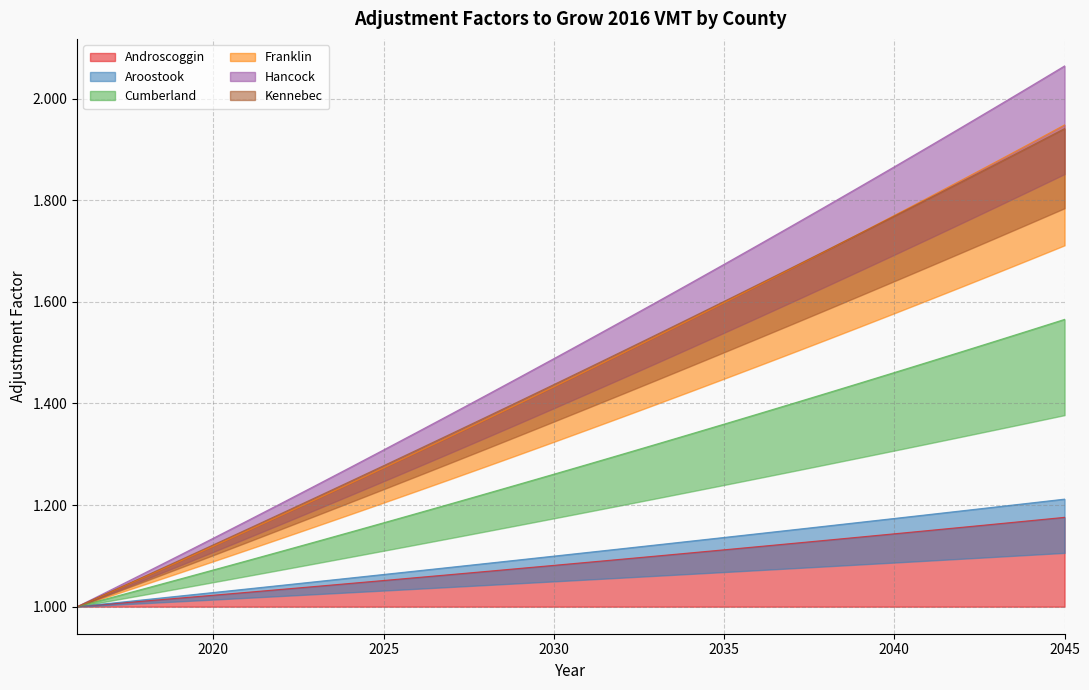

The Cumberland series shows 1.1 at 2023. True or false?

True